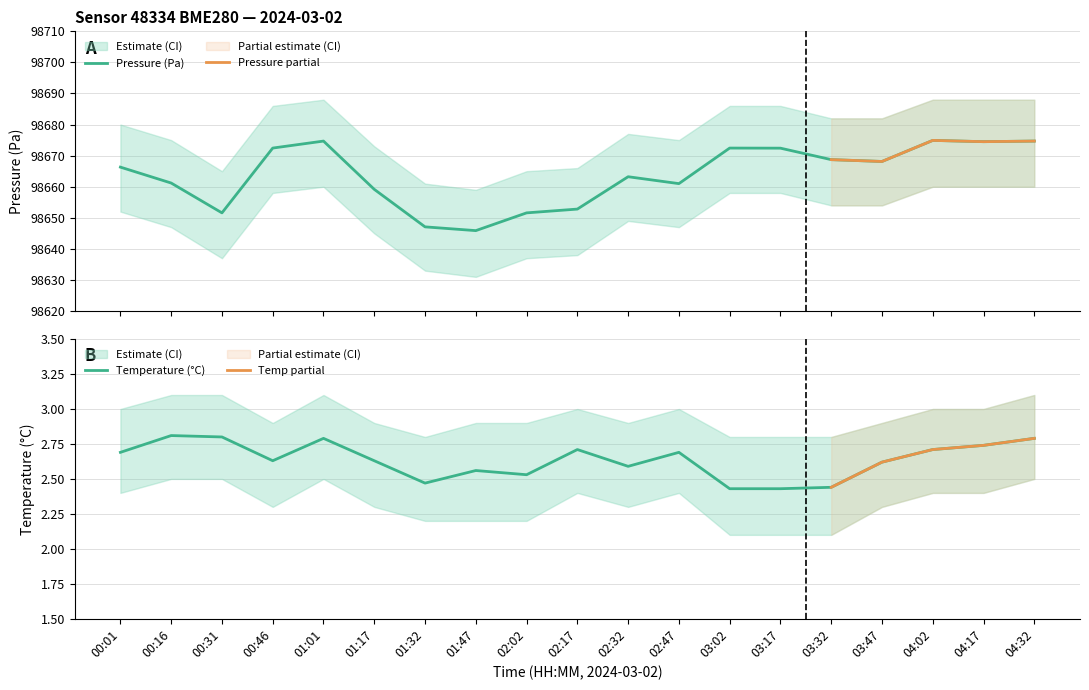

At which category is the sum across all series the highest?

01:01